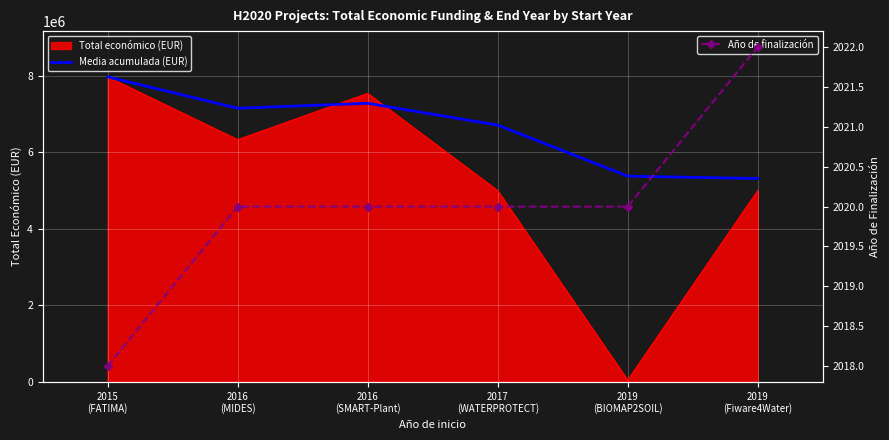

Which series has the largest total across all categories?

Media acumulada (EUR)